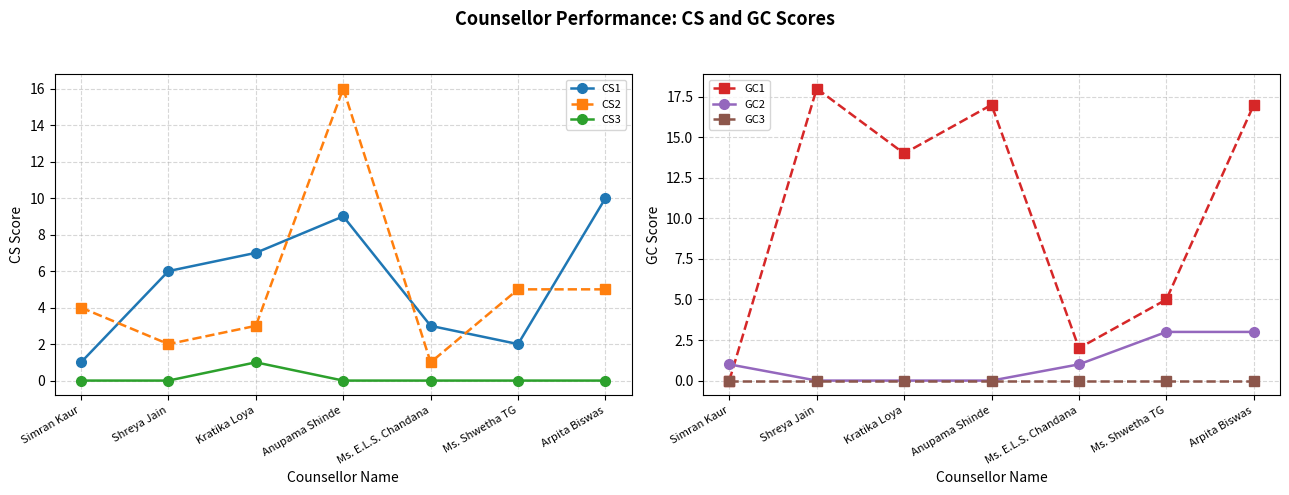

What is the label of the 5th point from the right?

Kratika Loya